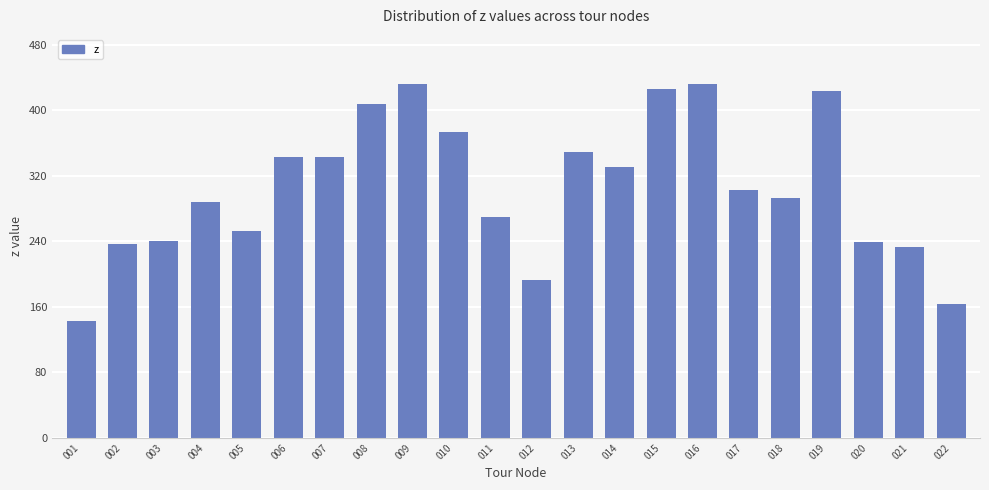

The value at 014 is 440. True or false?

False